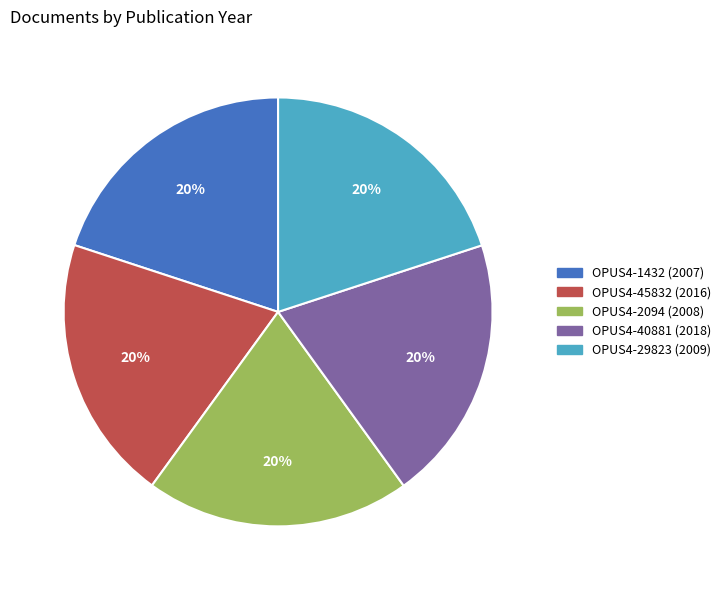

To the nearest percent, what is the average slice percentage?

20%